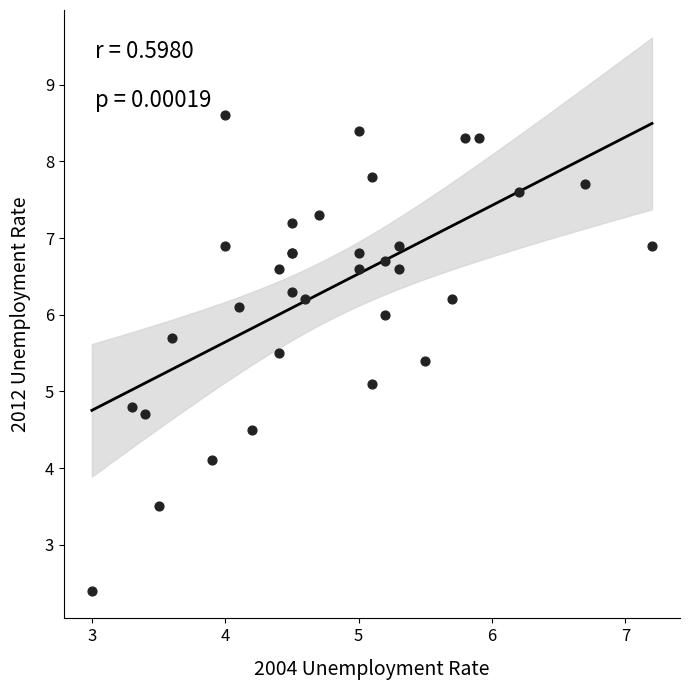

What Y value in the scatter plot is closest to 5?

5.1